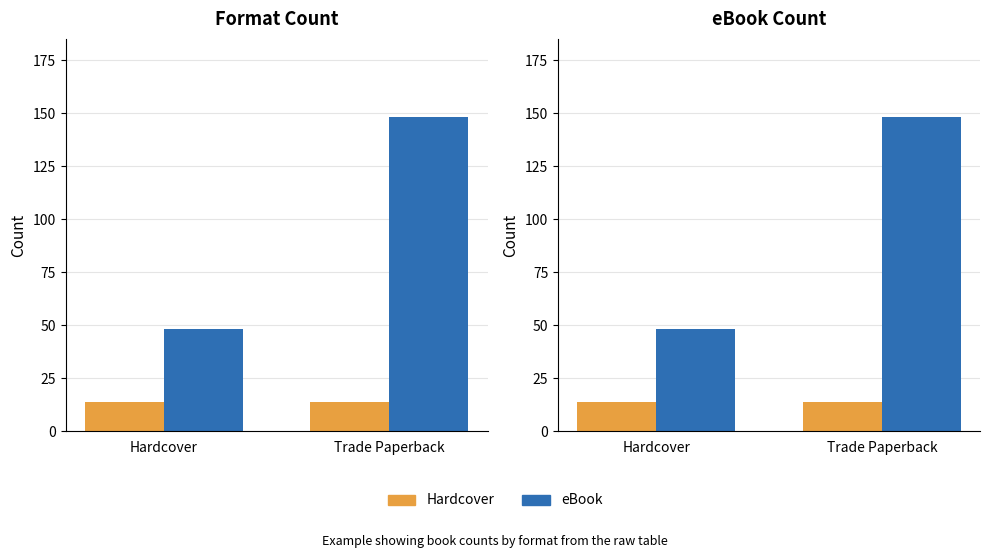

Which has a higher value, Trade Paperback or Hardcover?

Trade Paperback